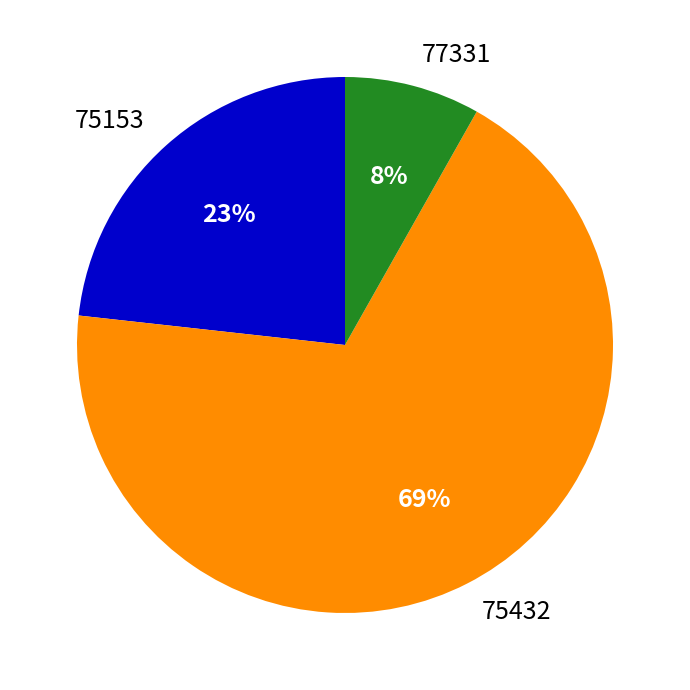

To the nearest percent, what percentage of the pie is 75432?

69%